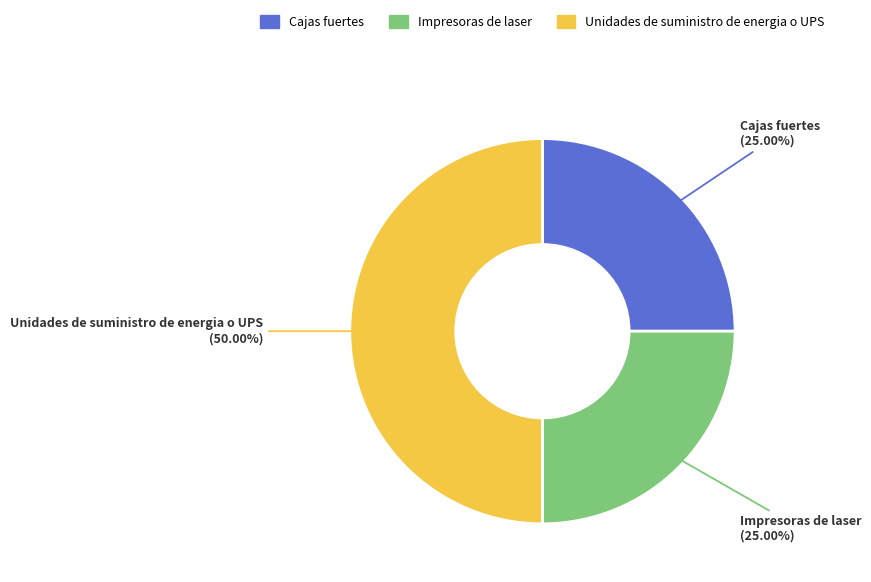

What percentage is the Unidades de suministro de energia o UPS slice, to the nearest percent?

50%